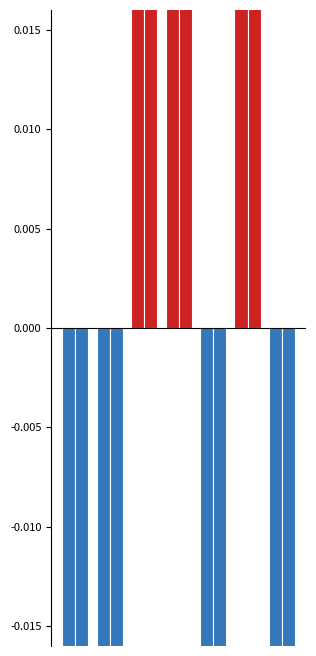

The Tasa 3/6 (Créditos Totales) series shows 0.9 at 2. True or false?

False